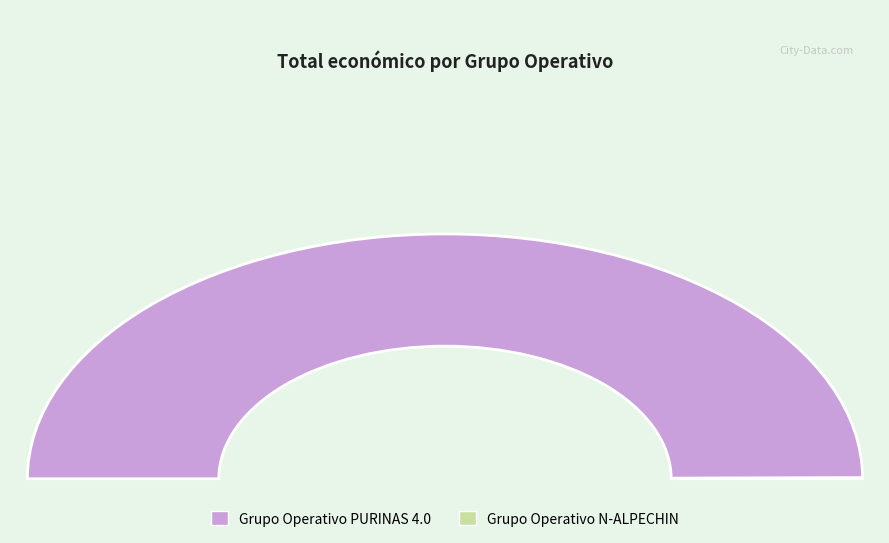

The Grupo Operativo N-ALPECHIN slice represents 0% of the pie. True or false?

True